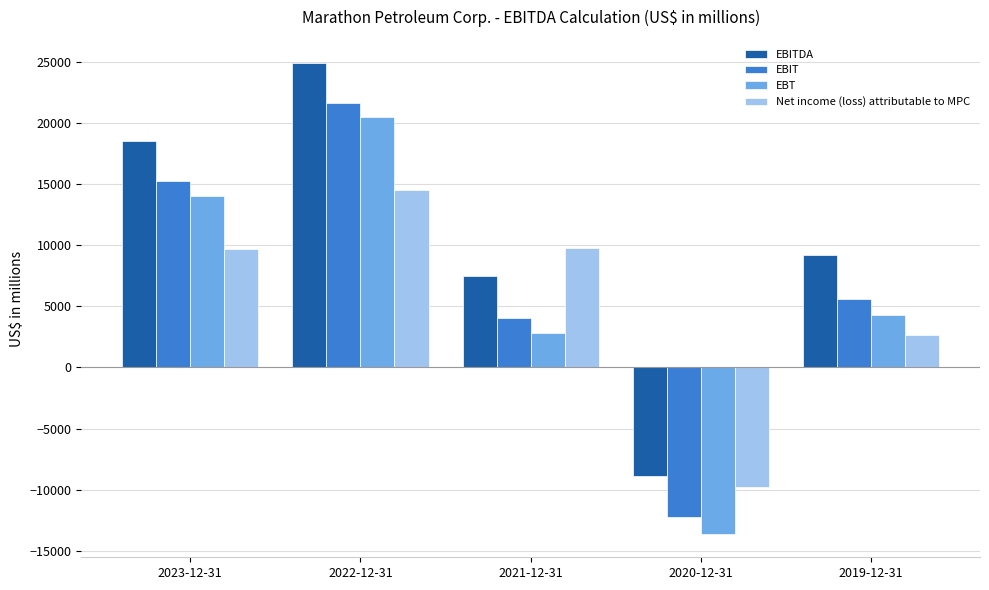

Which series changed the most between 2023-12-31 and 2022-12-31?

EBT